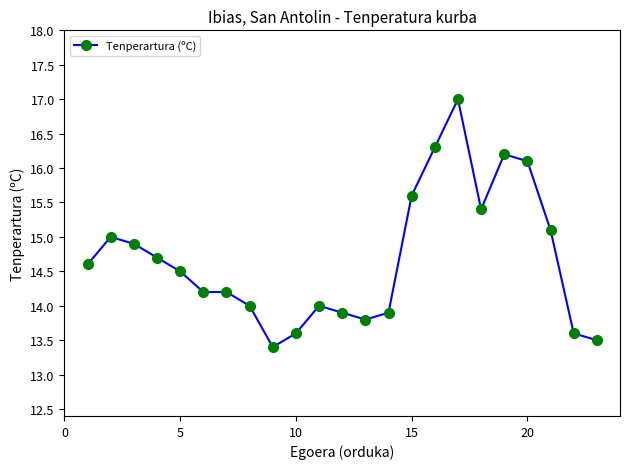

What is the value of the 20th point from the left?

16.1